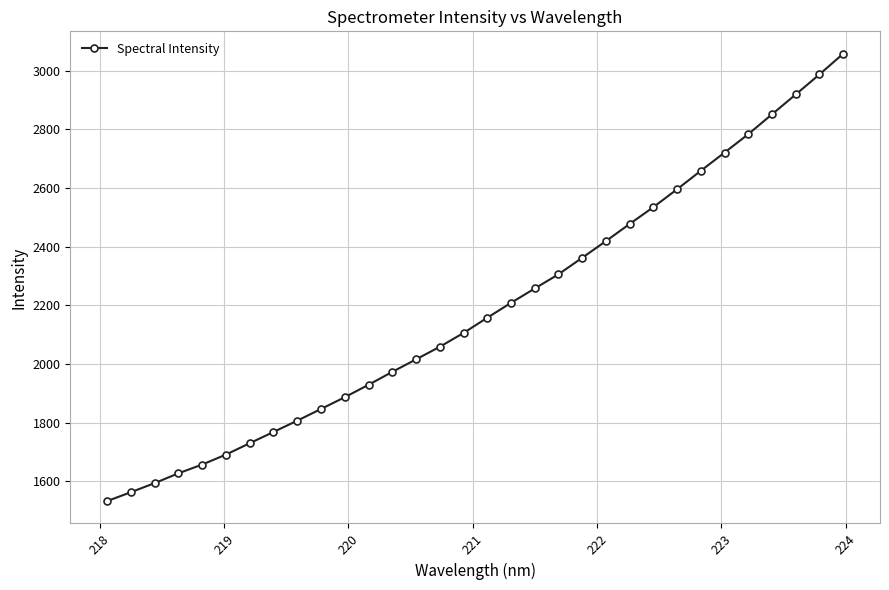

What is the difference between the maximum and second lowest values?

1496.4